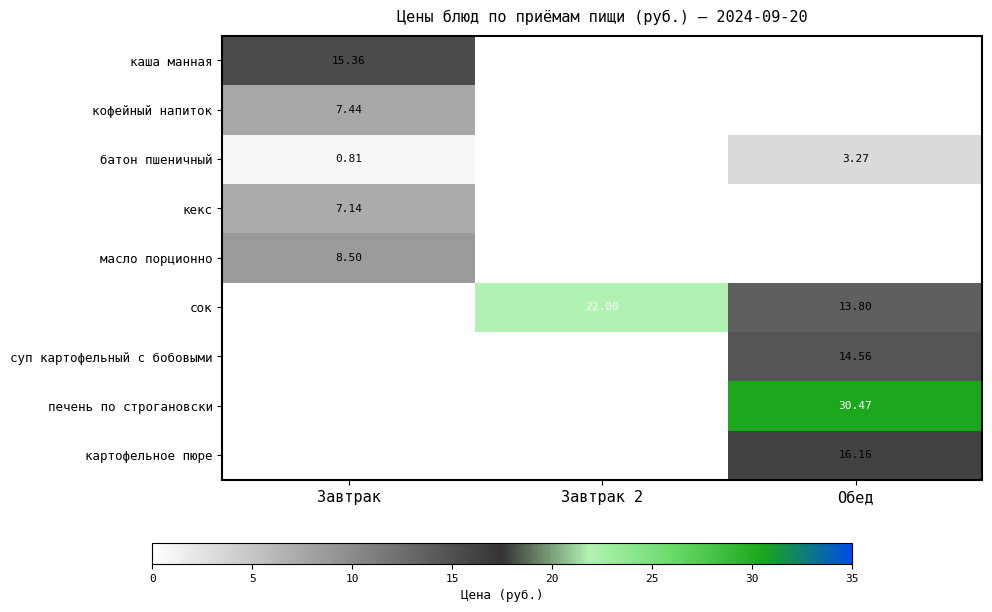

How many positive values does the батон пшеничный series have?

2